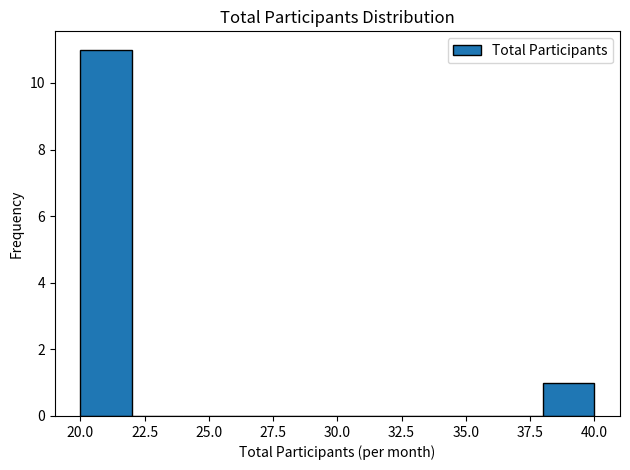

Reading left to right, list every bar in this chart as the range it spans on the x-axis followed by its height. The values are not printed on the chart, so give them approximately, as read against the axis.

20 to 22: 11
22 to 24: 0
24 to 26: 0
26 to 28: 0
28 to 30: 0
30 to 32: 0
32 to 34: 0
34 to 36: 0
36 to 38: 0
38 to 40: 1